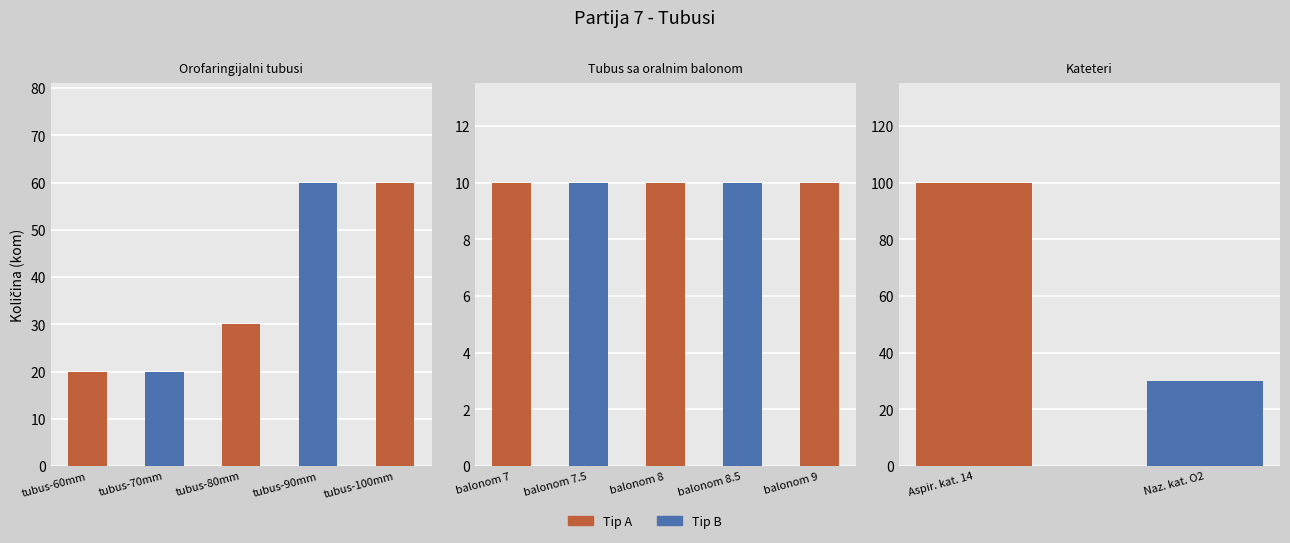

What is the label of the 1st bar from the left?

tubus-60mm